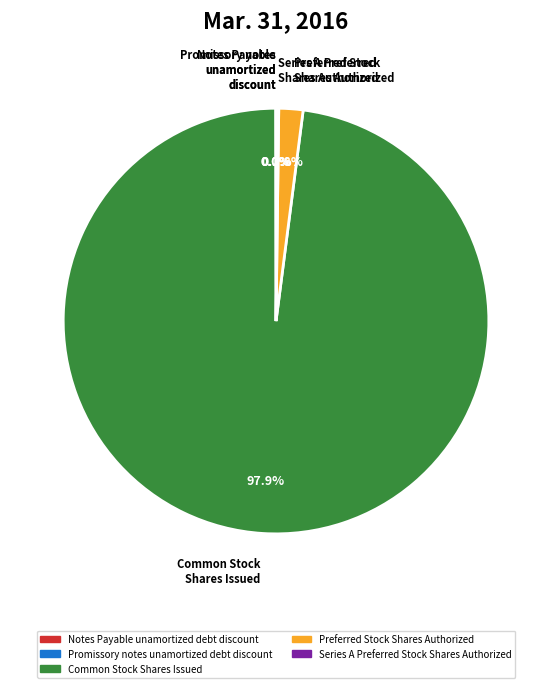

Does Common Stock Shares Issued account for over 50% of the chart?

Yes